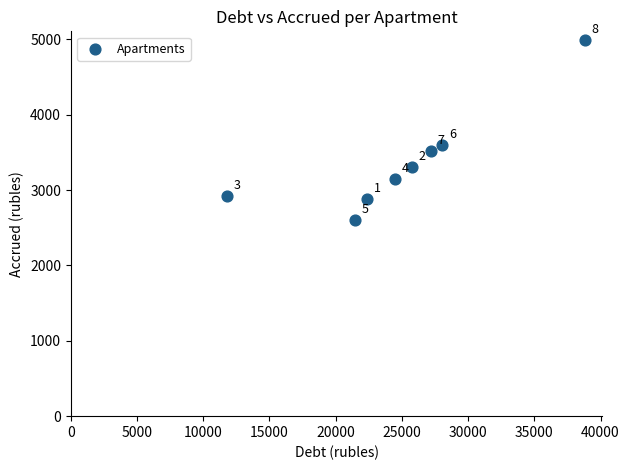

What Y value in the scatter plot is closest to 3797?

3601.7